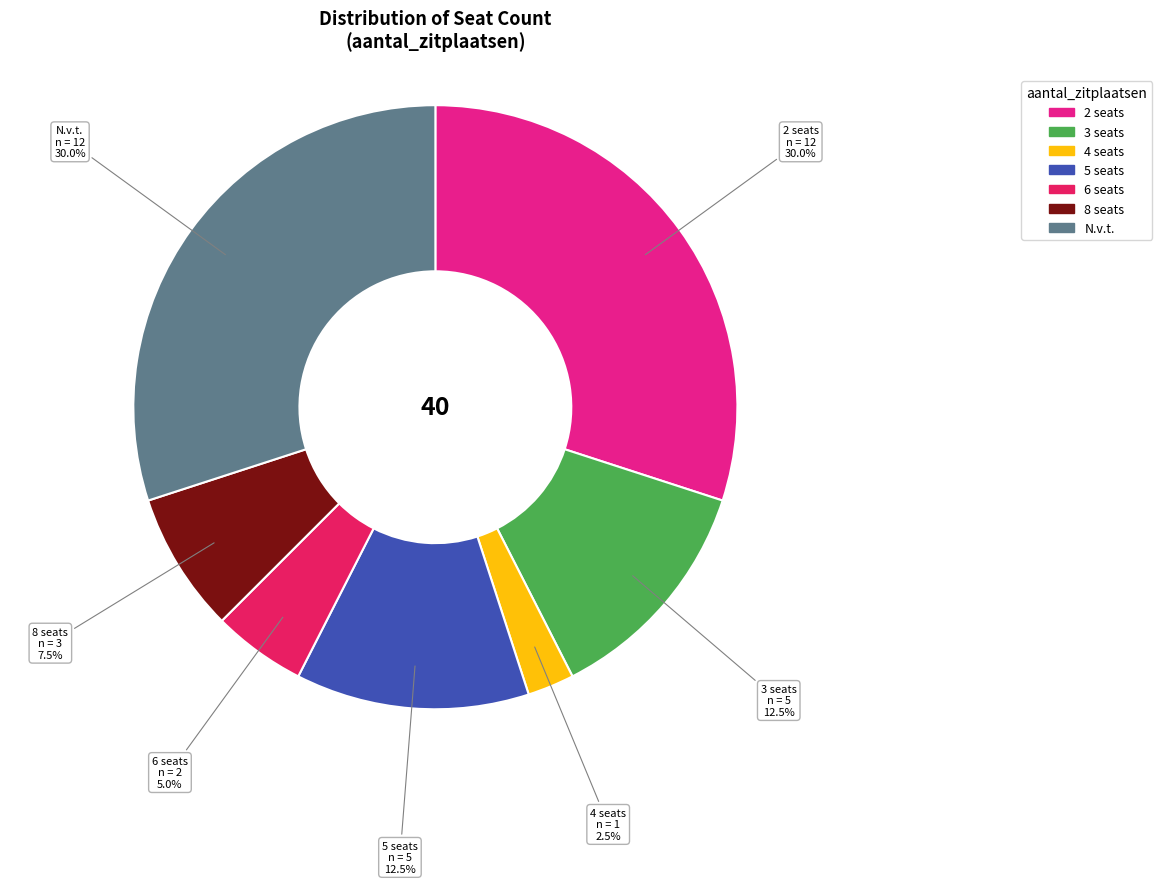

What percentage is the N.v.t. slice, to the nearest percent?

30%